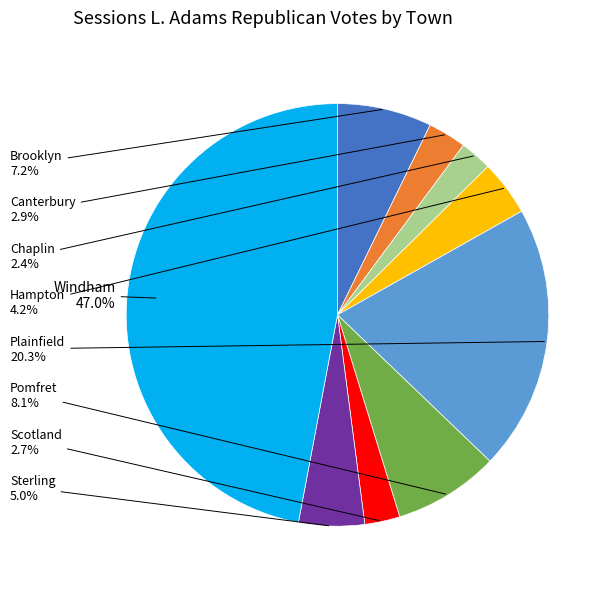

Is there any slice that represents more than half of the pie?

No